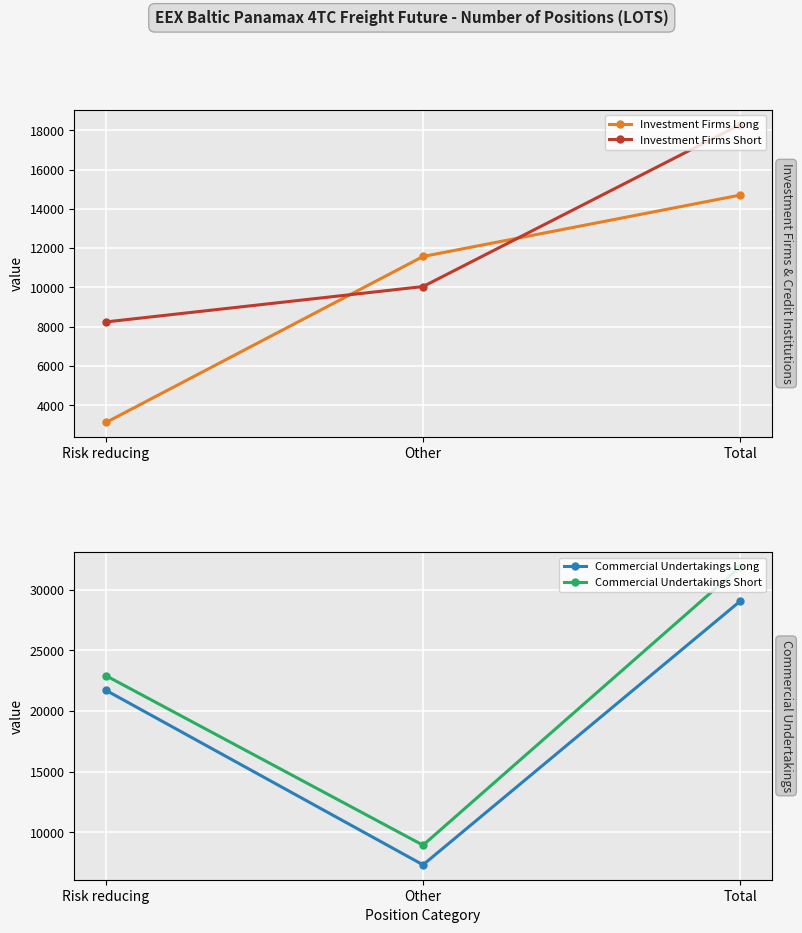

What is the average value of the Investment Firms Long series?

9798.6